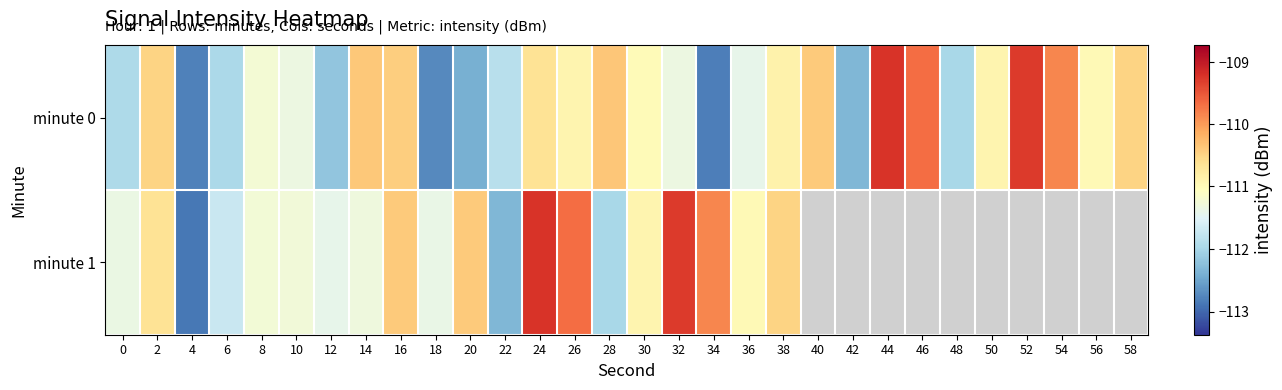

Between 42 and 58, which series saw the biggest shift?

minute 0